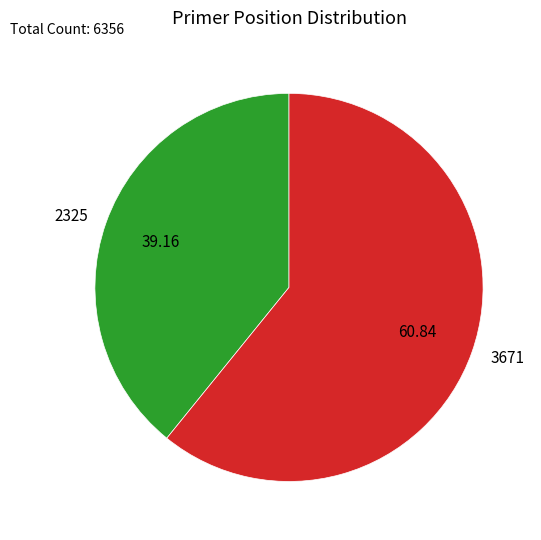

Do 2325 and 3671 together represent more than half of the pie?

Yes